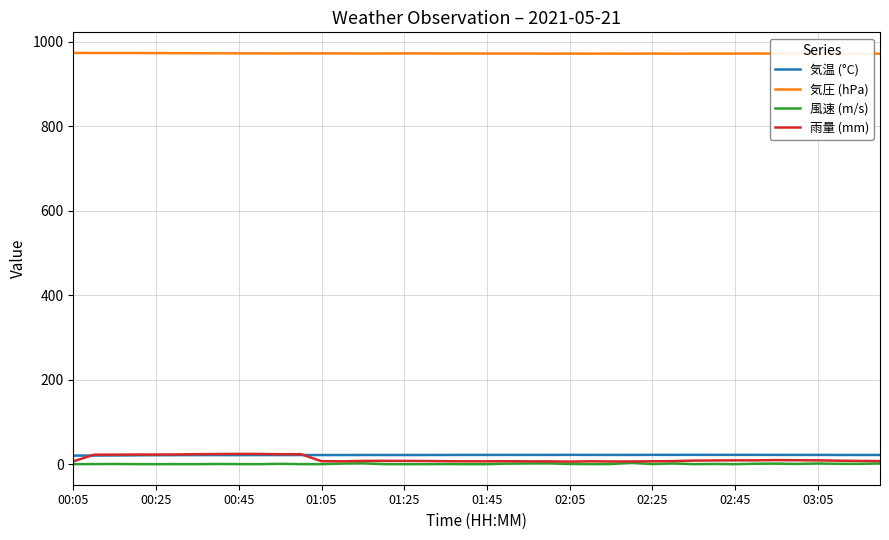

True or false: 気温 (°C) and 気圧 (hPa) intersect in this chart.

False